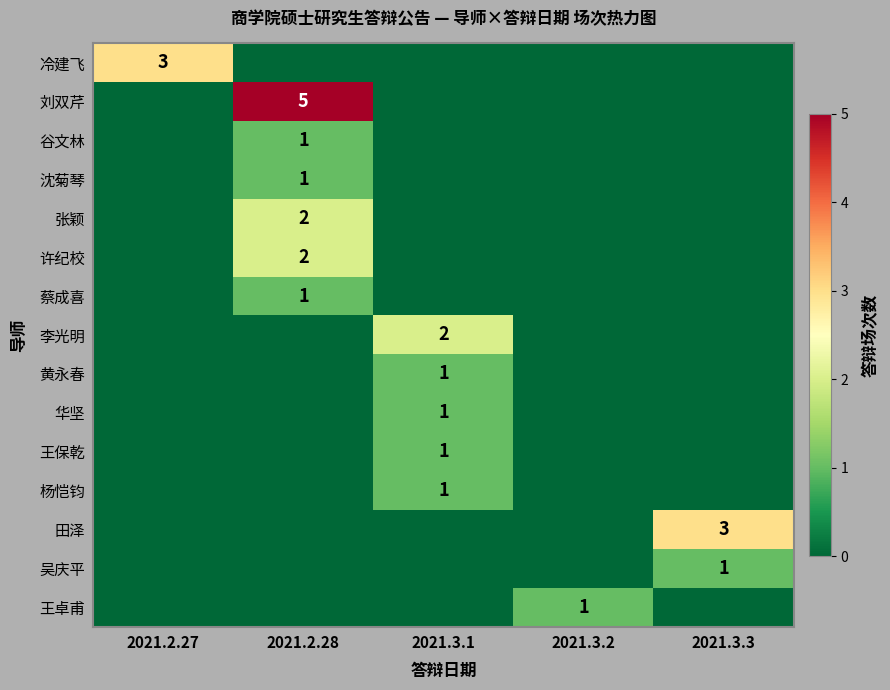

The value of 李光明 at 2021.3.1 is 2. True or false?

True